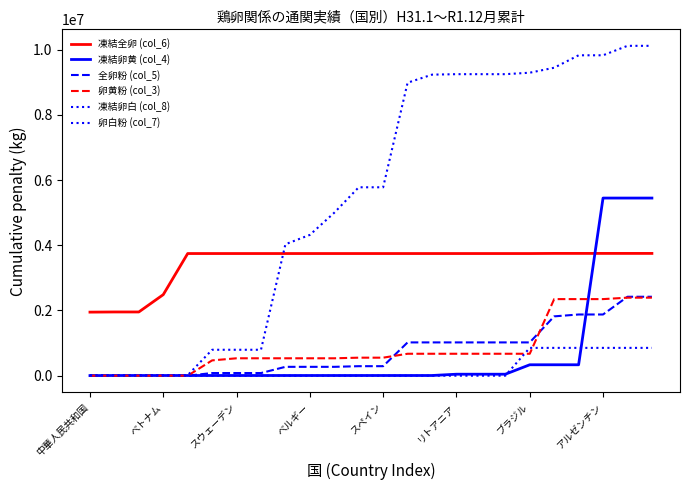

True or false: 卵黄粉 (col_3) and 凍結卵白 (col_8) cross at least once.

True